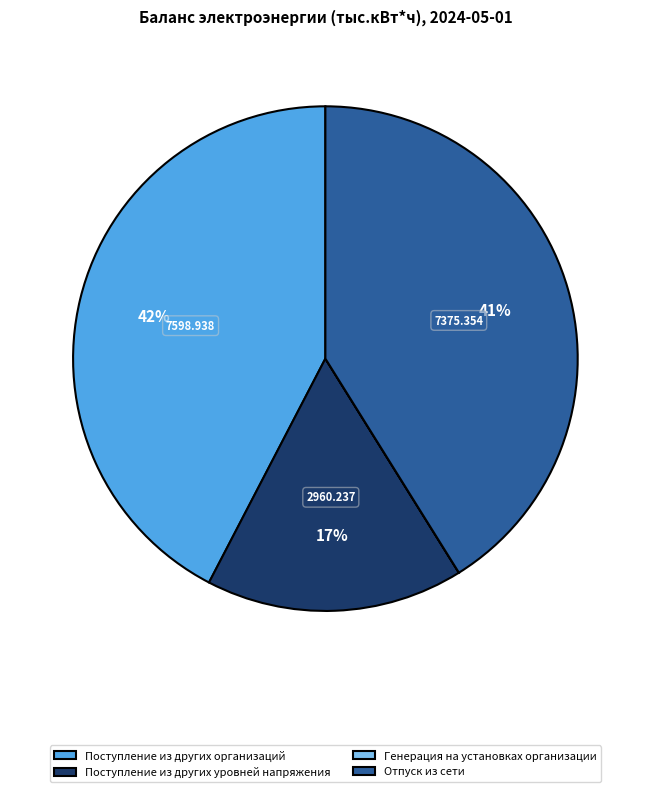

To the nearest percent, what is the difference between the largest and smallest slice percentages?

42%